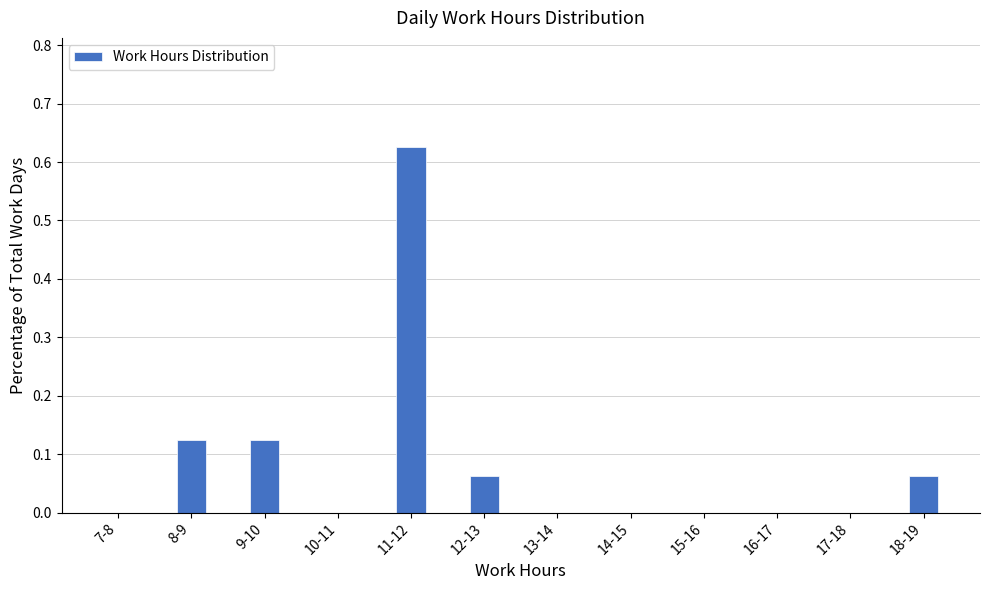

Is it true that the value at 15-16 is 0.2?

False